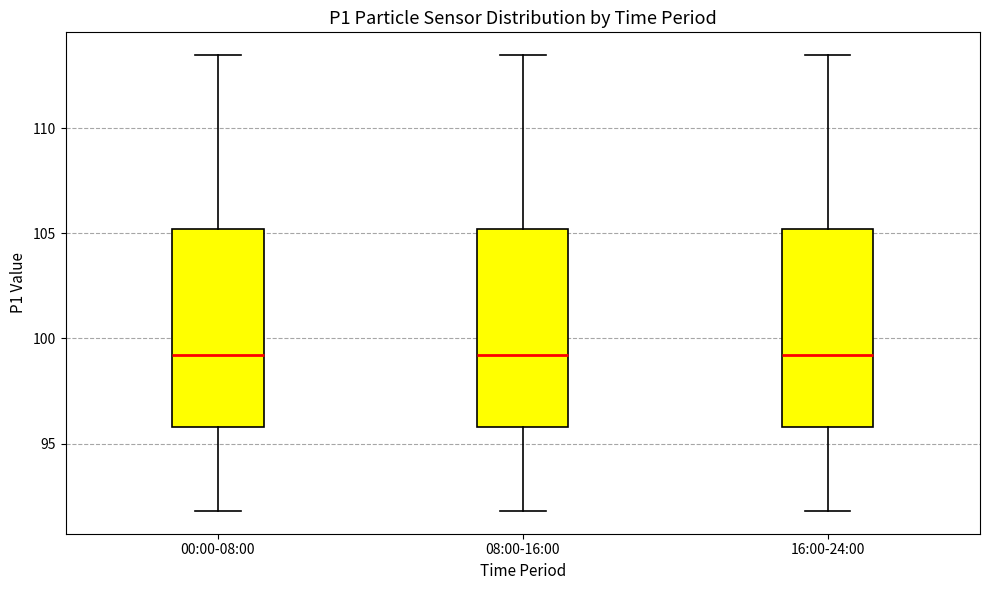

Reading left to right, transcribe this box plot: for each box, give where its median line is, the range the box spans, and where its two whiskers end, as read against the y-axis. The values are not printed on the chart, so give them approximately, as read against the axis.

00:00-08:00: median 99.0, box 96.0 to 105.0, whiskers 92.0 to 113.5
08:00-16:00: median 99.0, box 96.0 to 105.0, whiskers 92.0 to 113.5
16:00-24:00: median 99.0, box 96.0 to 105.0, whiskers 92.0 to 113.5